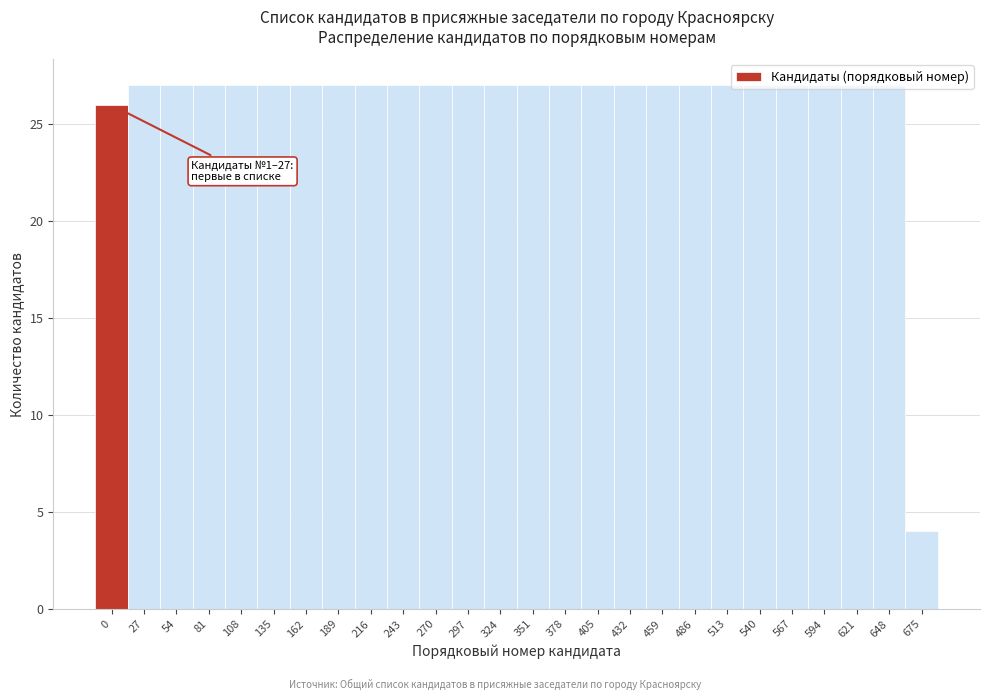

What is the maximum value shown in the chart?

27